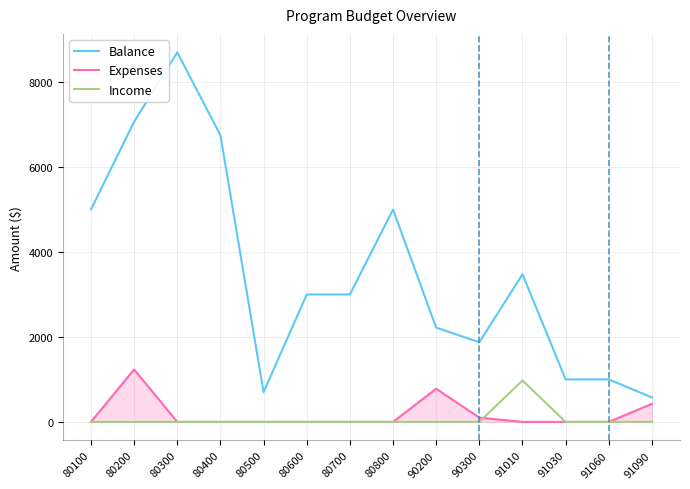

Which series changed the most between 80800 and 91060?

Balance